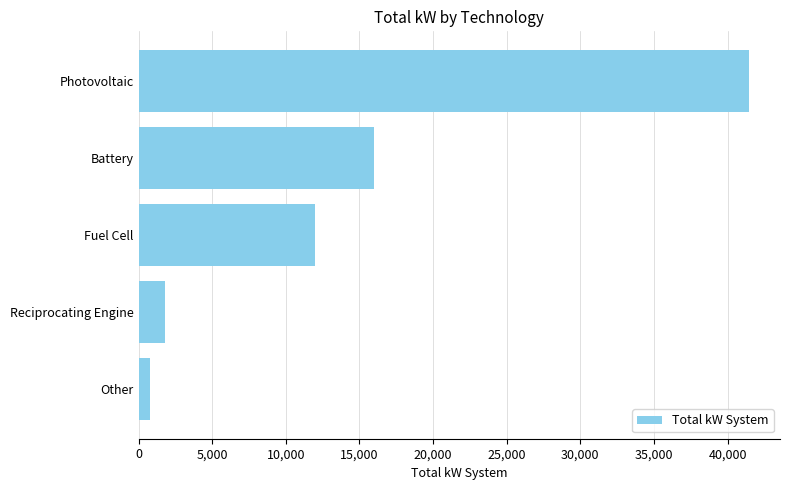

What is the difference between the maximum and minimum values?

40713.9